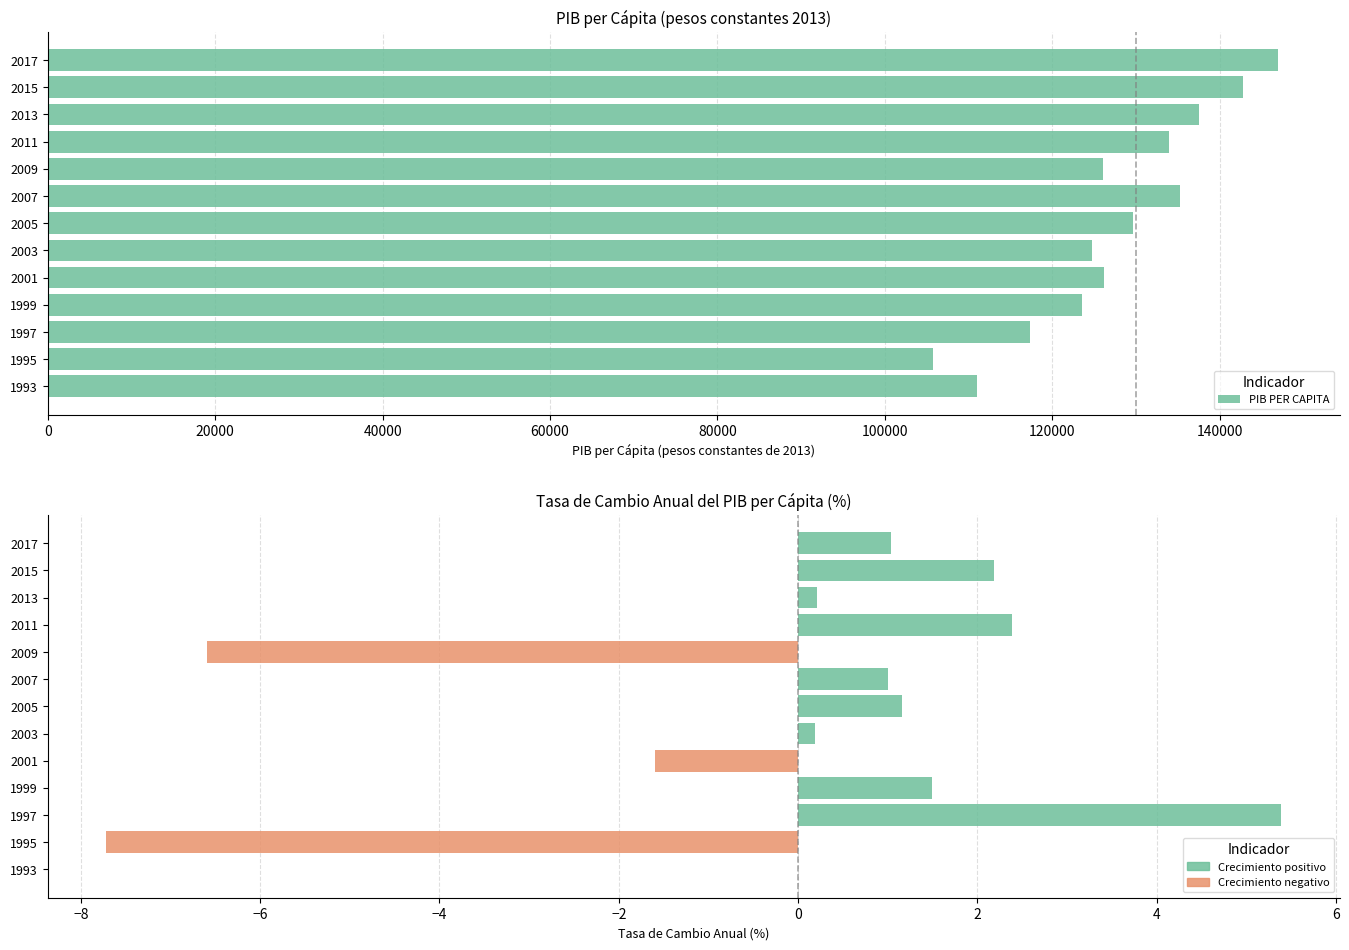

The value of PIB PER CAPITA at 1997 is 153430.0. True or false?

False